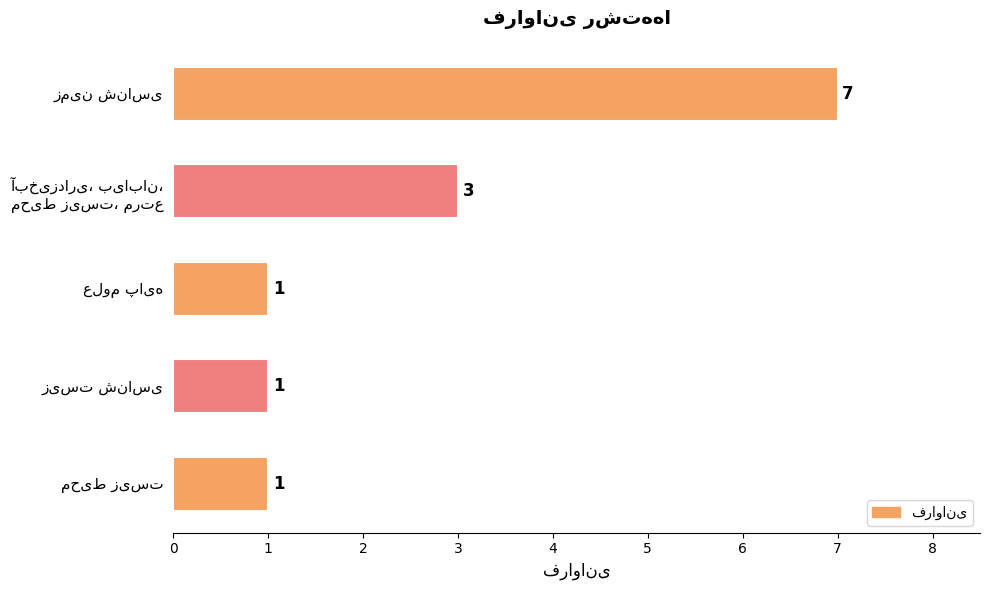

What is the maximum value shown in the chart?

7